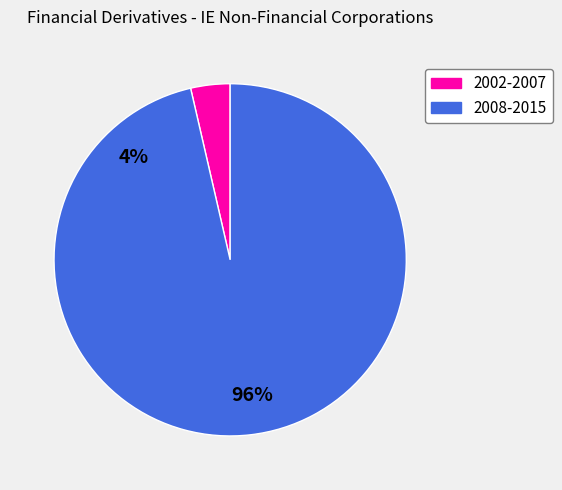

Is there a majority slice in this chart?

Yes